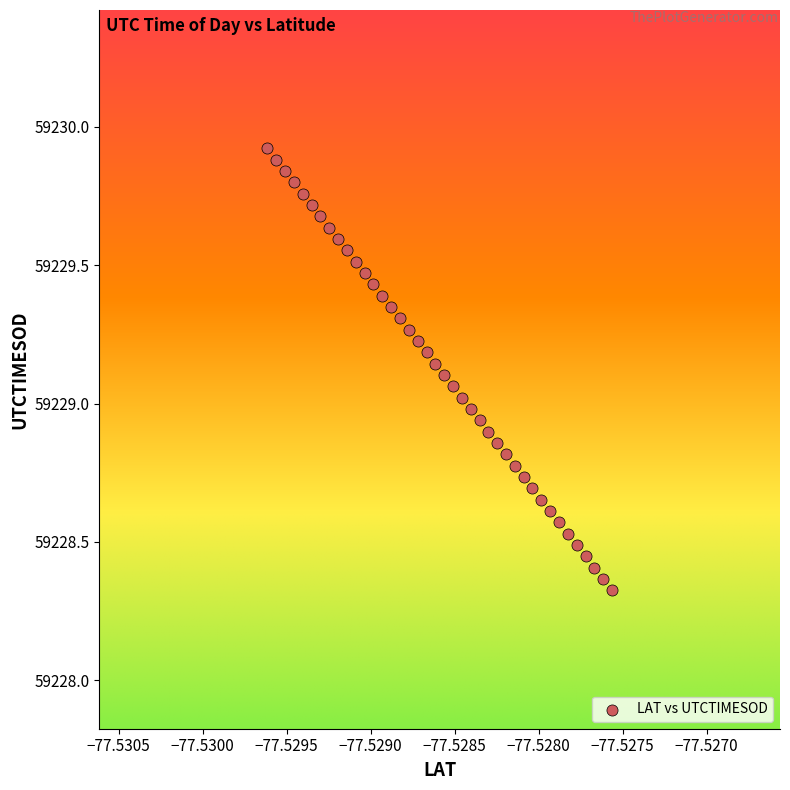

What is the range of Y values (max minus min)?

1.6